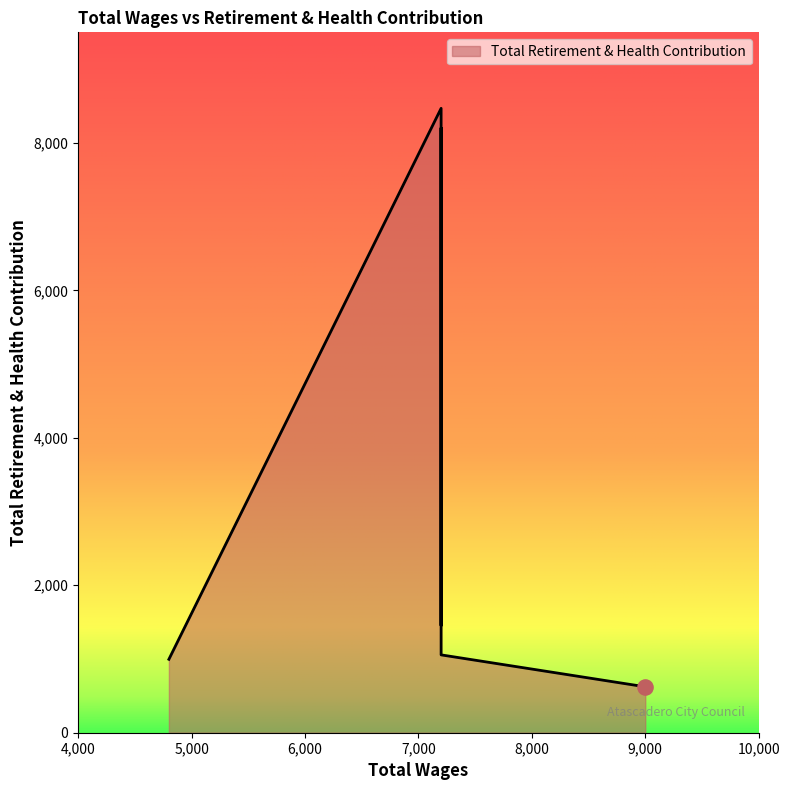

Approximately how many times larger is the value at 7200.0 compared to 7200.0?

1.0